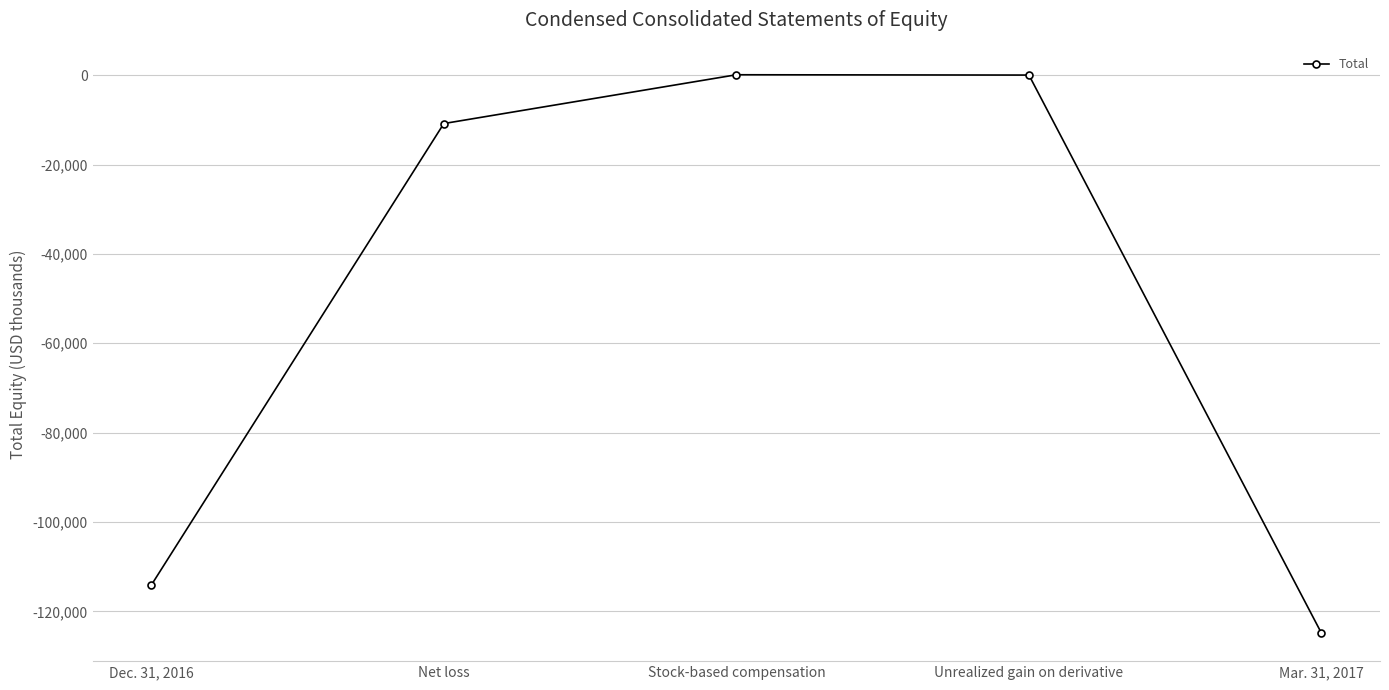

What is the greatest value displayed?

79